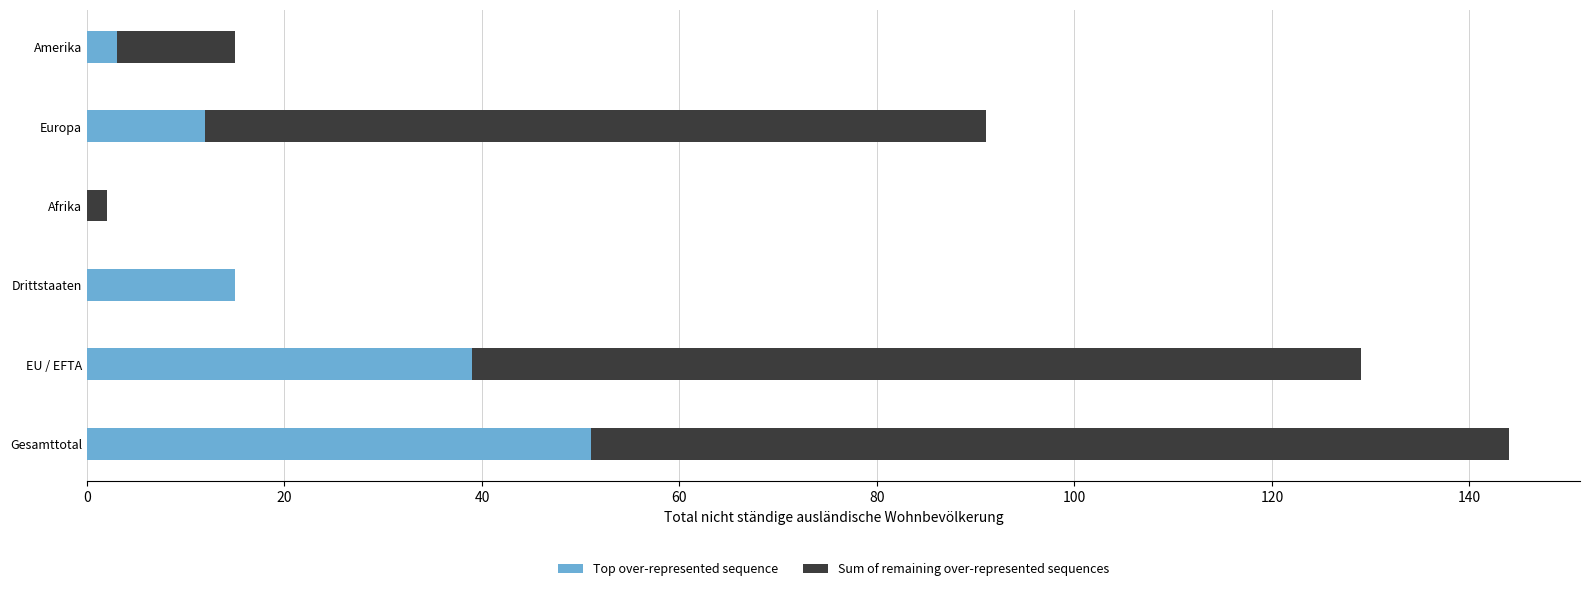

At which label does Top over-represented sequence reach its peak?

Gesamttotal